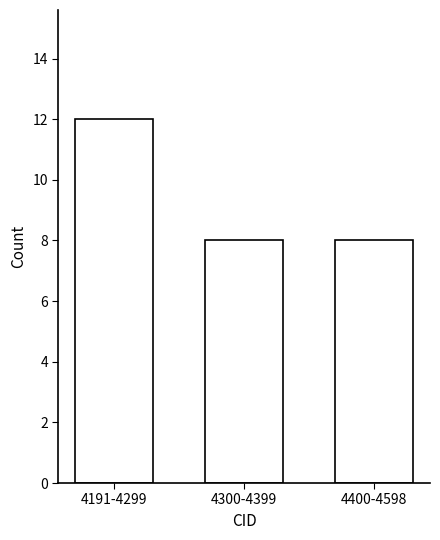

Reading left to right, extract all data points from this chart.

12	8	8